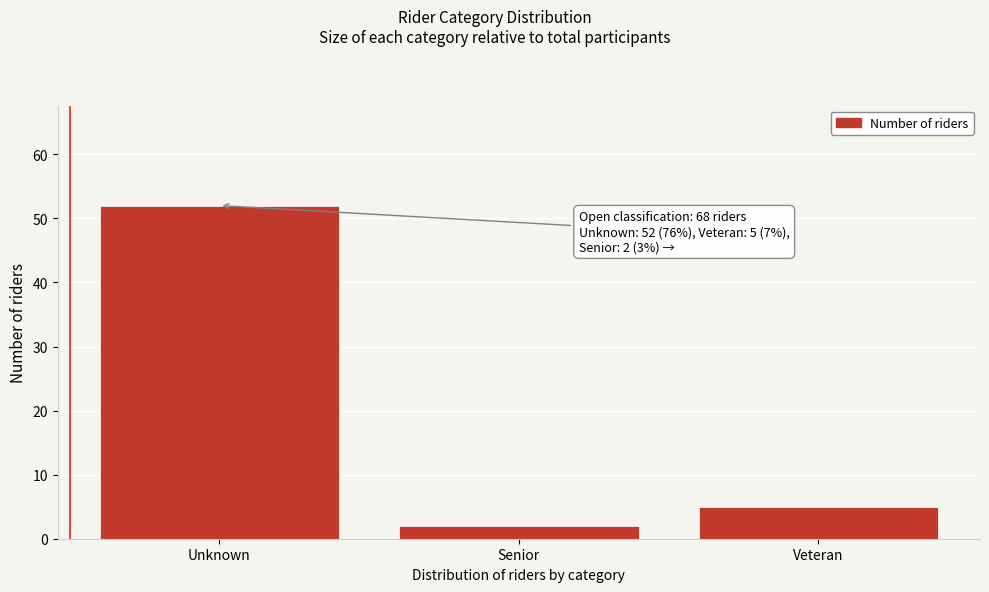

Reading right to left, extract all data points from this chart.

Veteran=5	Senior=2	Unknown=52